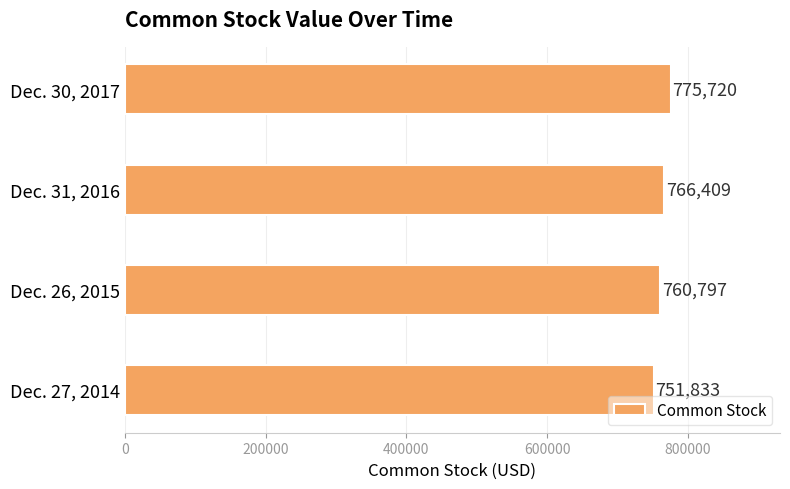

Is it true that the value at Dec. 26, 2015 is 1138977?

False